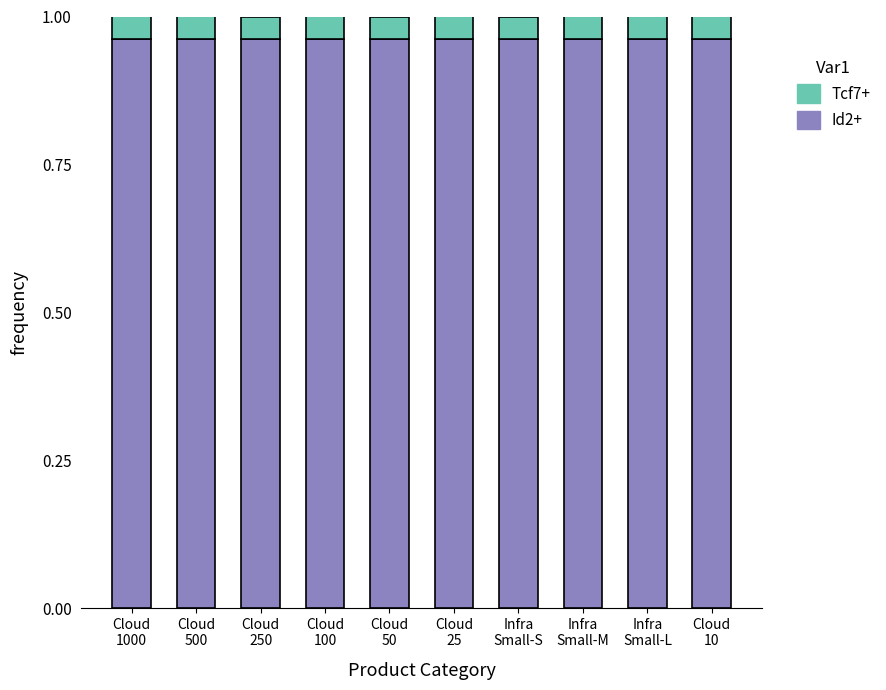

How many Id2+ values are between 0 and 1?

10